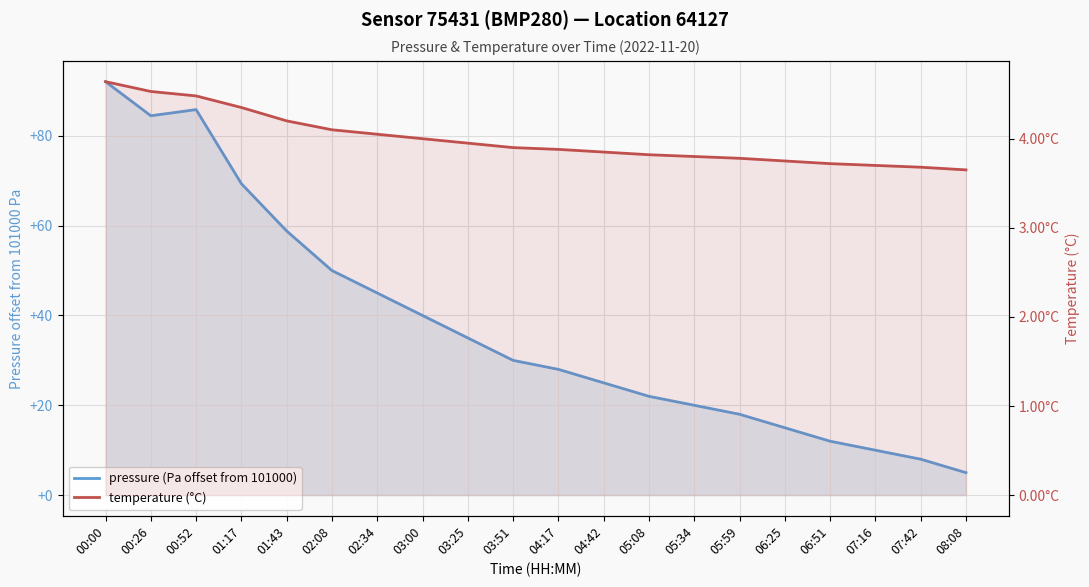

True or false: temperature (°C) and pressure (Pa offset from 101000) cross at least once.

False